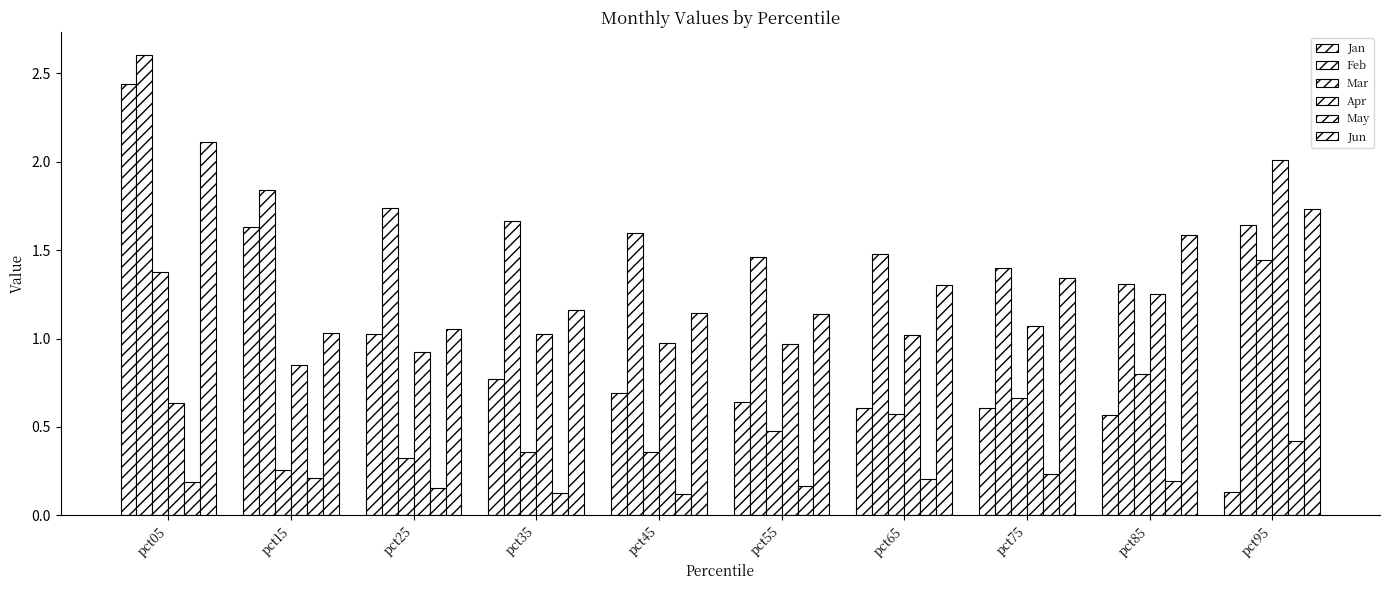

How many groups of bars are there?

10